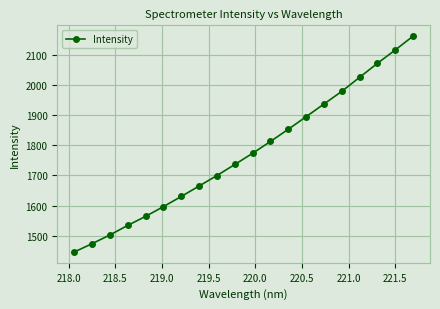

Does the chart display data point markers on the line(s)?

Yes